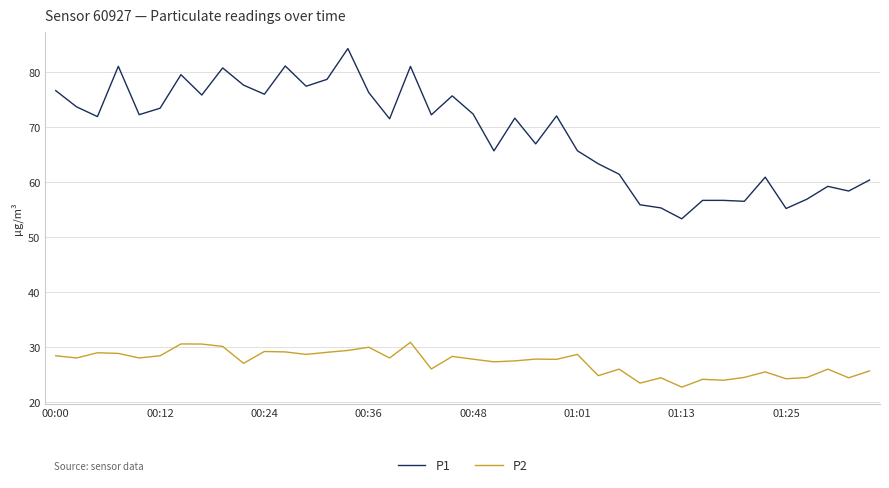

How many lines are shown in the chart?

2